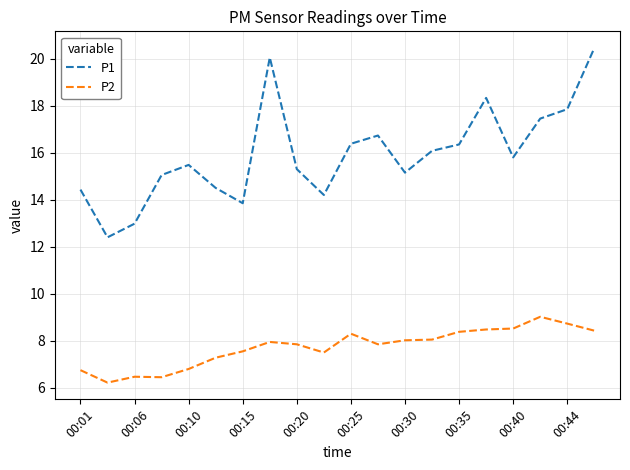

Which series has the widest spread of values?

P1